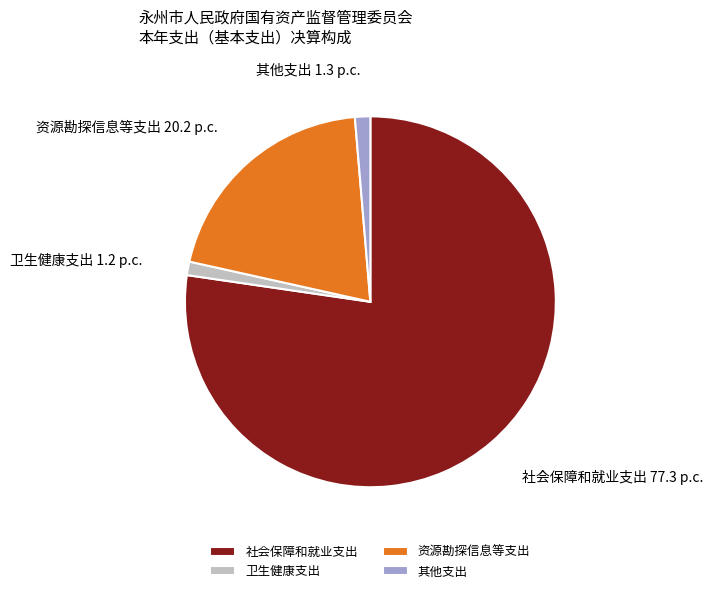

Which category has the biggest portion of the pie?

社会保障和就业支出